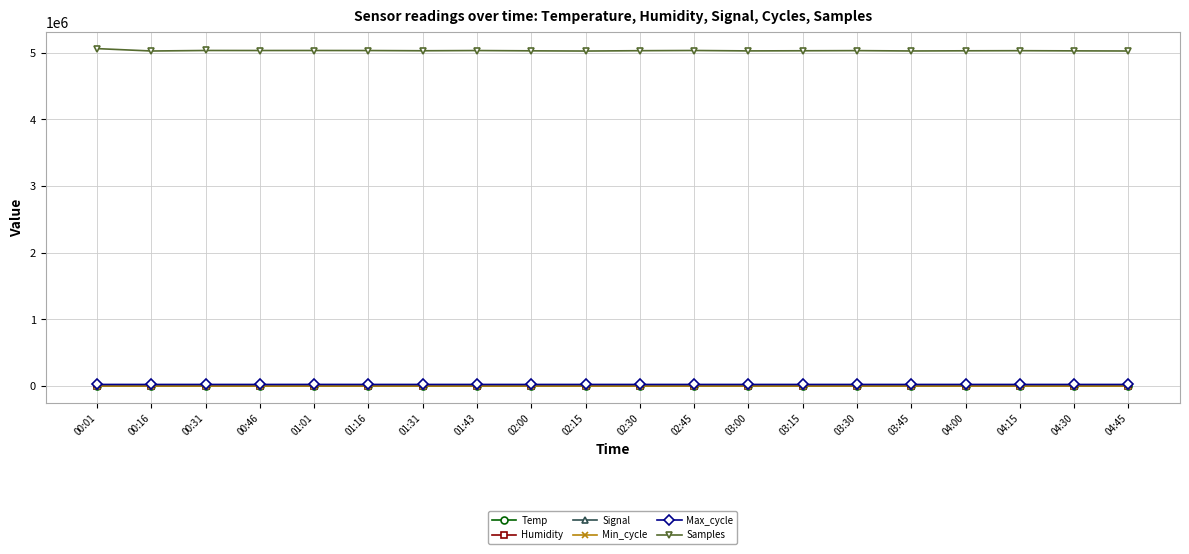

Read the Max_cycle value at 01:01.

20261.0